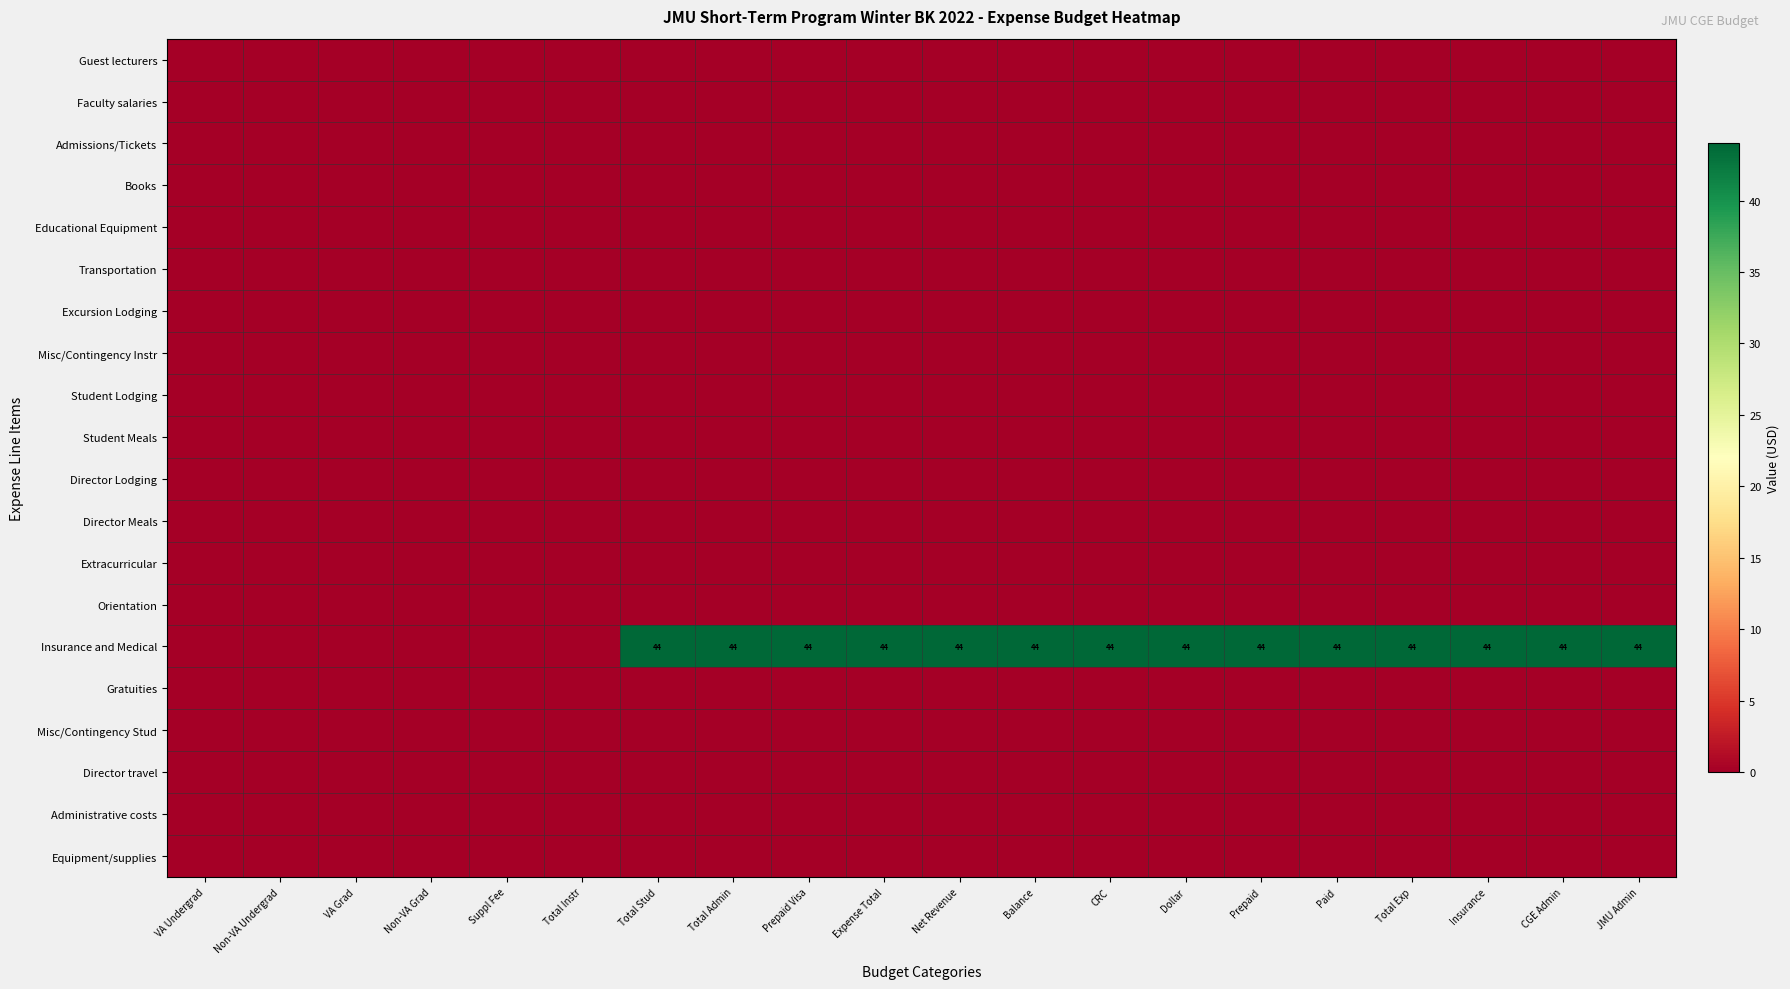

What is the average value of the Insurance and Medical series?

31